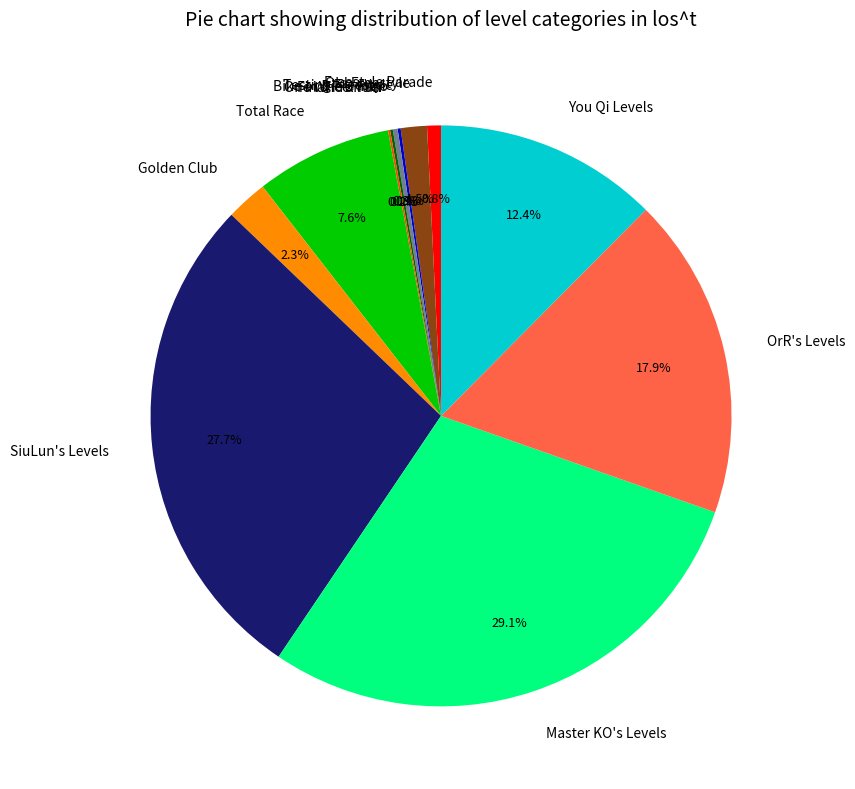

The Master KO's Levels slice represents 29% of the pie. True or false?

True